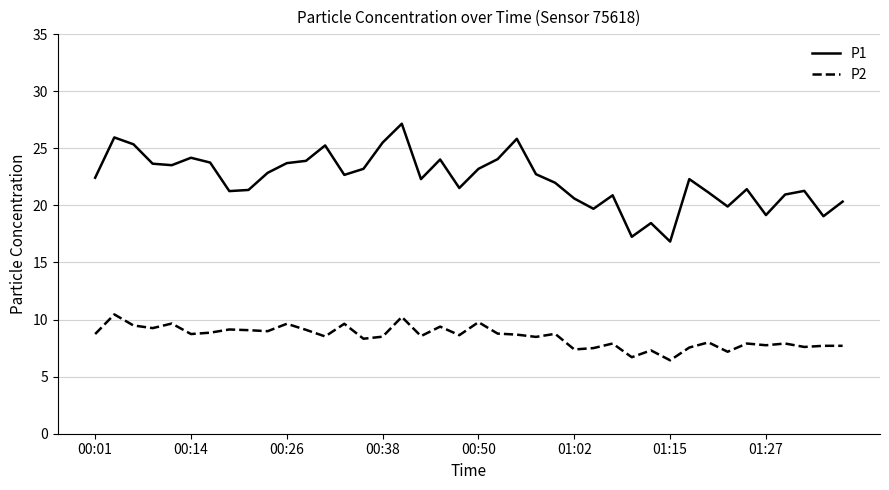

List the series in order of their peak value, lowest first.

P2, P1